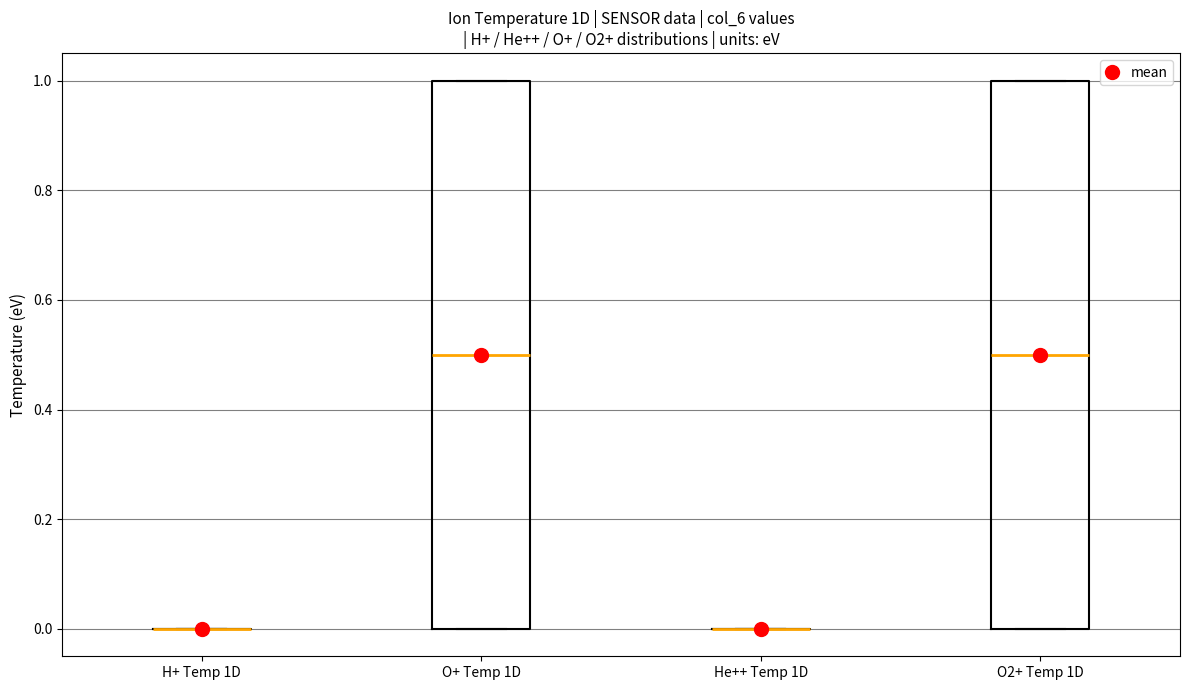

Reading left to right, read every box against the y-axis: the position of its median line, the range the box covers, and the ends of its whiskers. The values are not printed on the chart, so give them approximately, as read against the axis.

H+ Temp 1D: box collapsed to a line at 0.0, whiskers 0.0 to 0.0
O+ Temp 1D: median 0.5, box 0.0 to 1.0, whiskers 0.0 to 1.0
He++ Temp 1D: box collapsed to a line at 0.0, whiskers 0.0 to 0.0
O2+ Temp 1D: median 0.5, box 0.0 to 1.0, whiskers 0.0 to 1.0